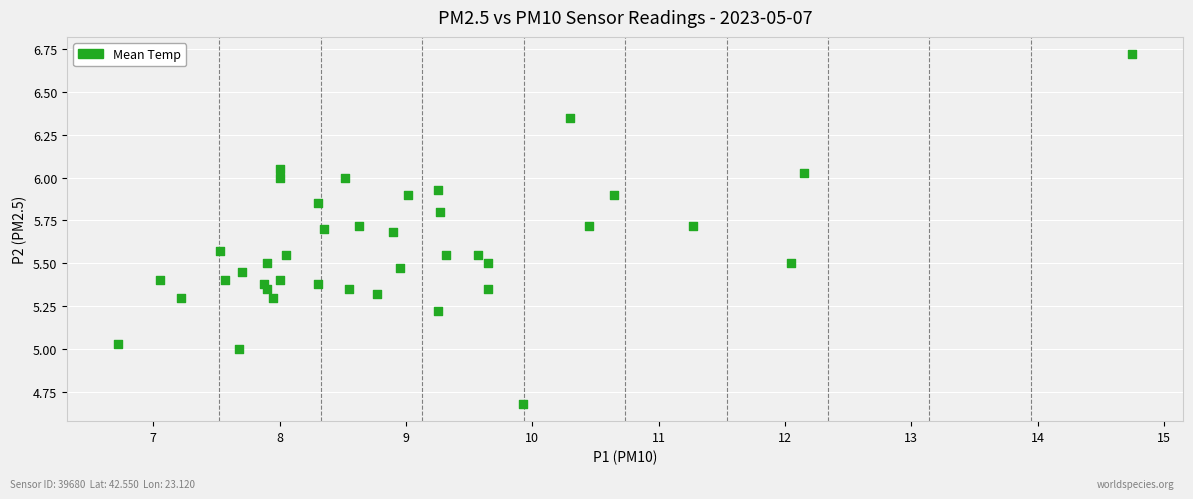

What is the range of Y values (max minus min)?

2.0